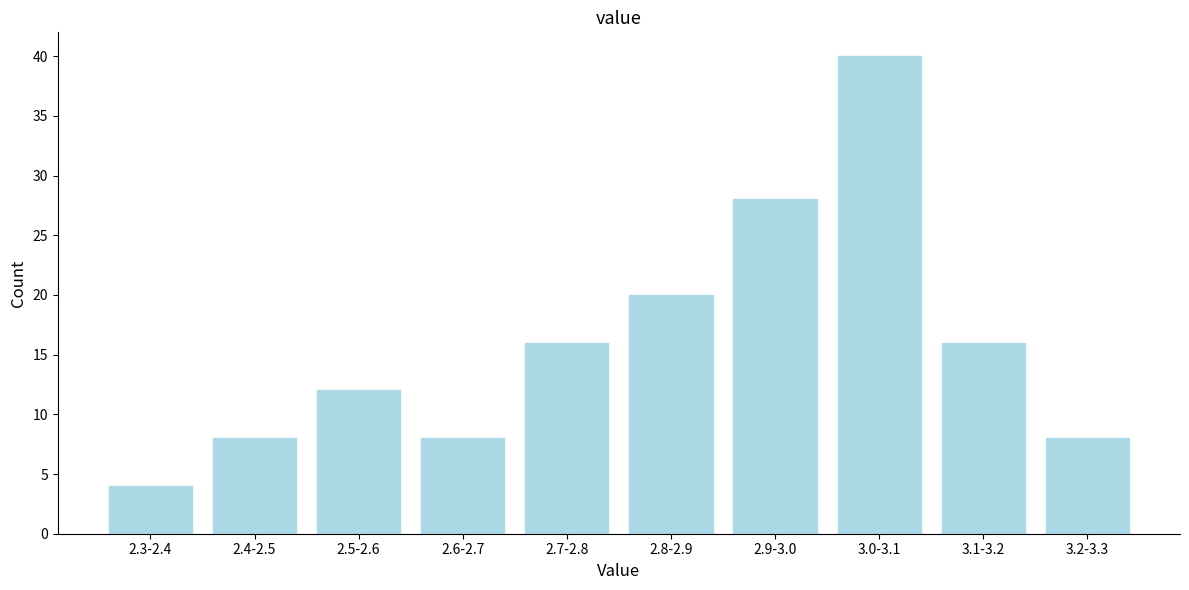

Reading right to left, list all the values displayed in this chart.

3.2-3.3=8	3.1-3.2=16	3.0-3.1=40	2.9-3.0=28	2.8-2.9=20	2.7-2.8=16	2.6-2.7=8	2.5-2.6=12	2.4-2.5=8	2.3-2.4=4